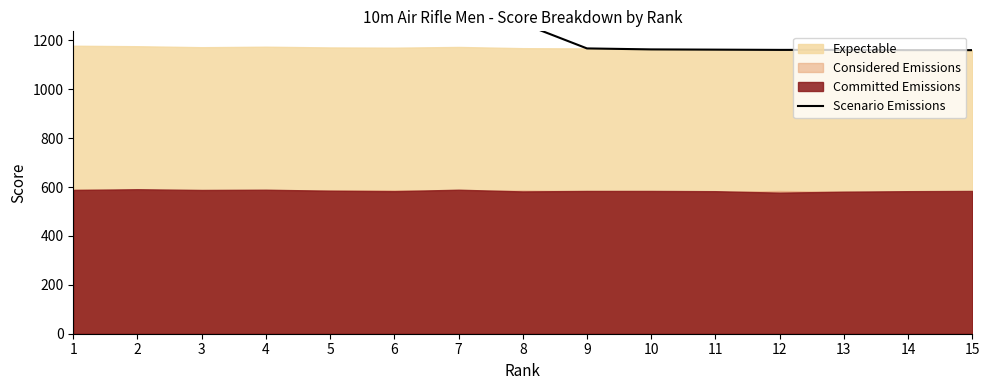

What is the change in value from 2 to 7?

-9.1